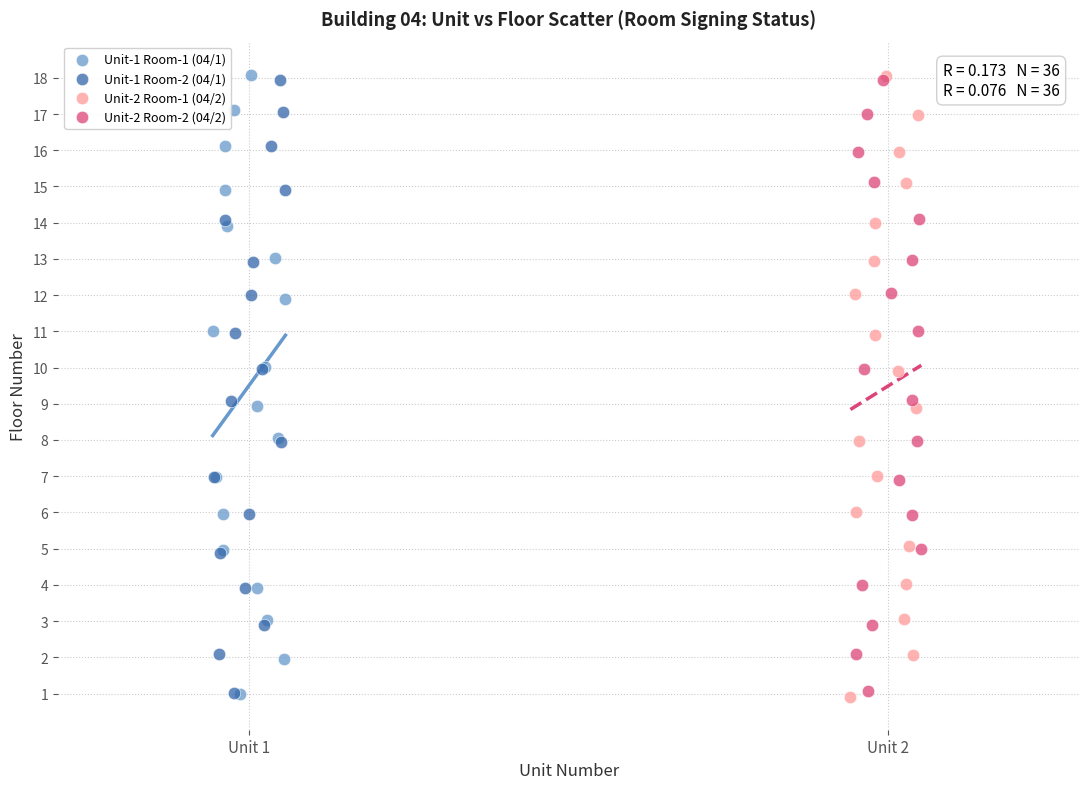

Which series has the widest spread of Y values?

Unit-2 Room-1 (04/2)